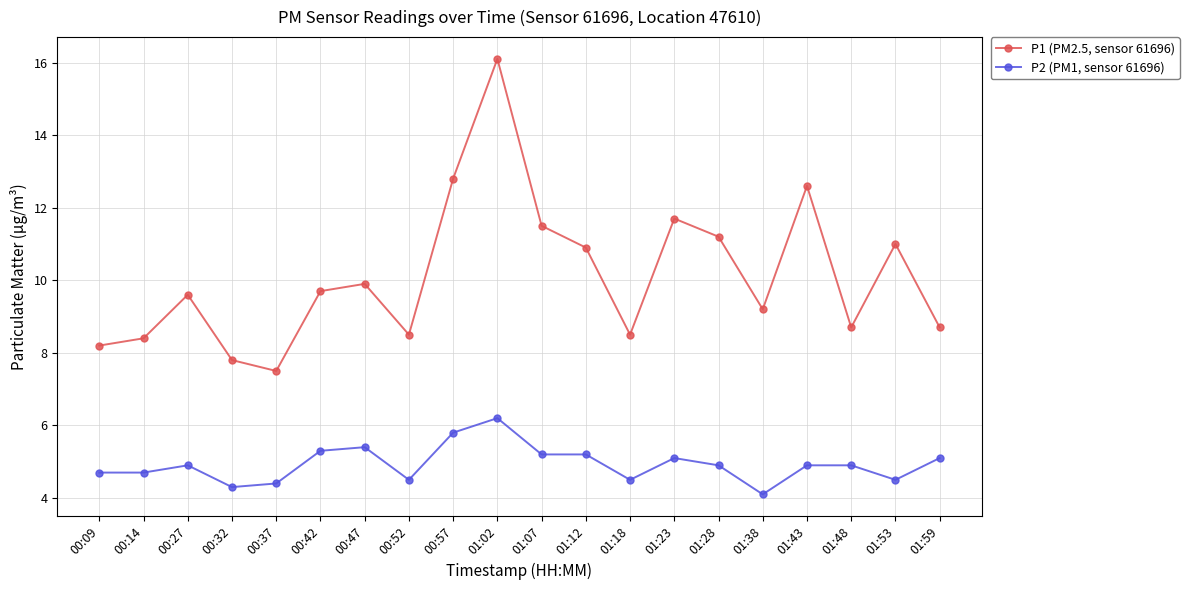

What is the value of the P2 (PM1, sensor 61696) point at the 9th from the left?

5.8